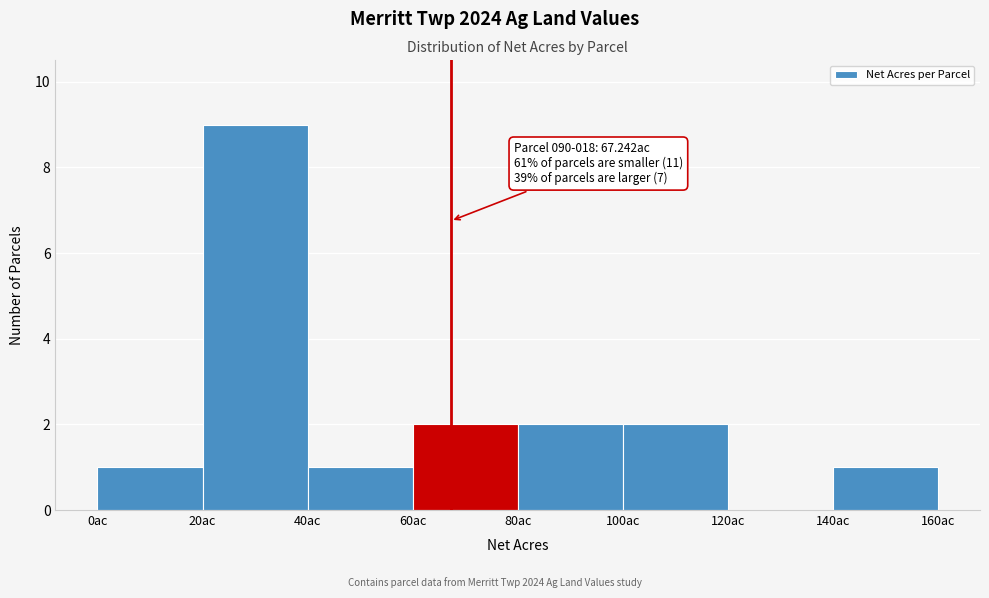

Which range on the x-axis has the tallest bar?

20 to 40